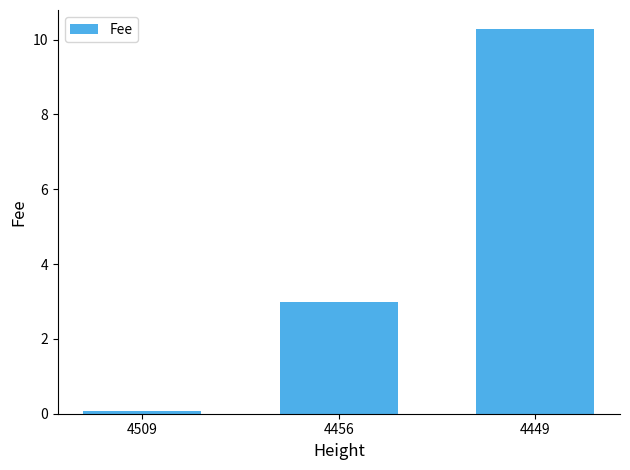

The chart shows a value of 3.0 at 4456. True or false?

True